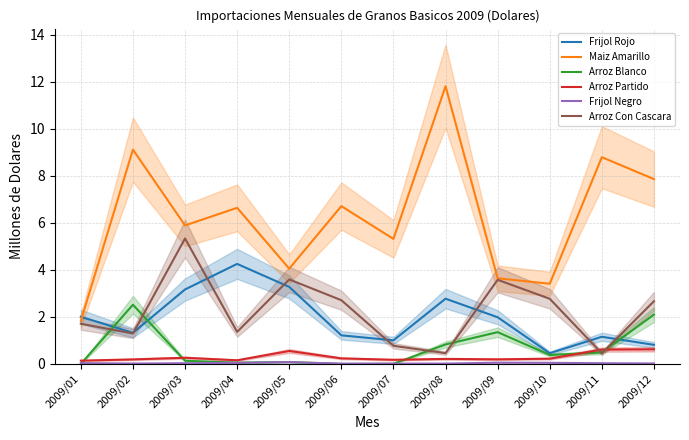

How many interior local valleys does the Arroz Blanco series have?

3